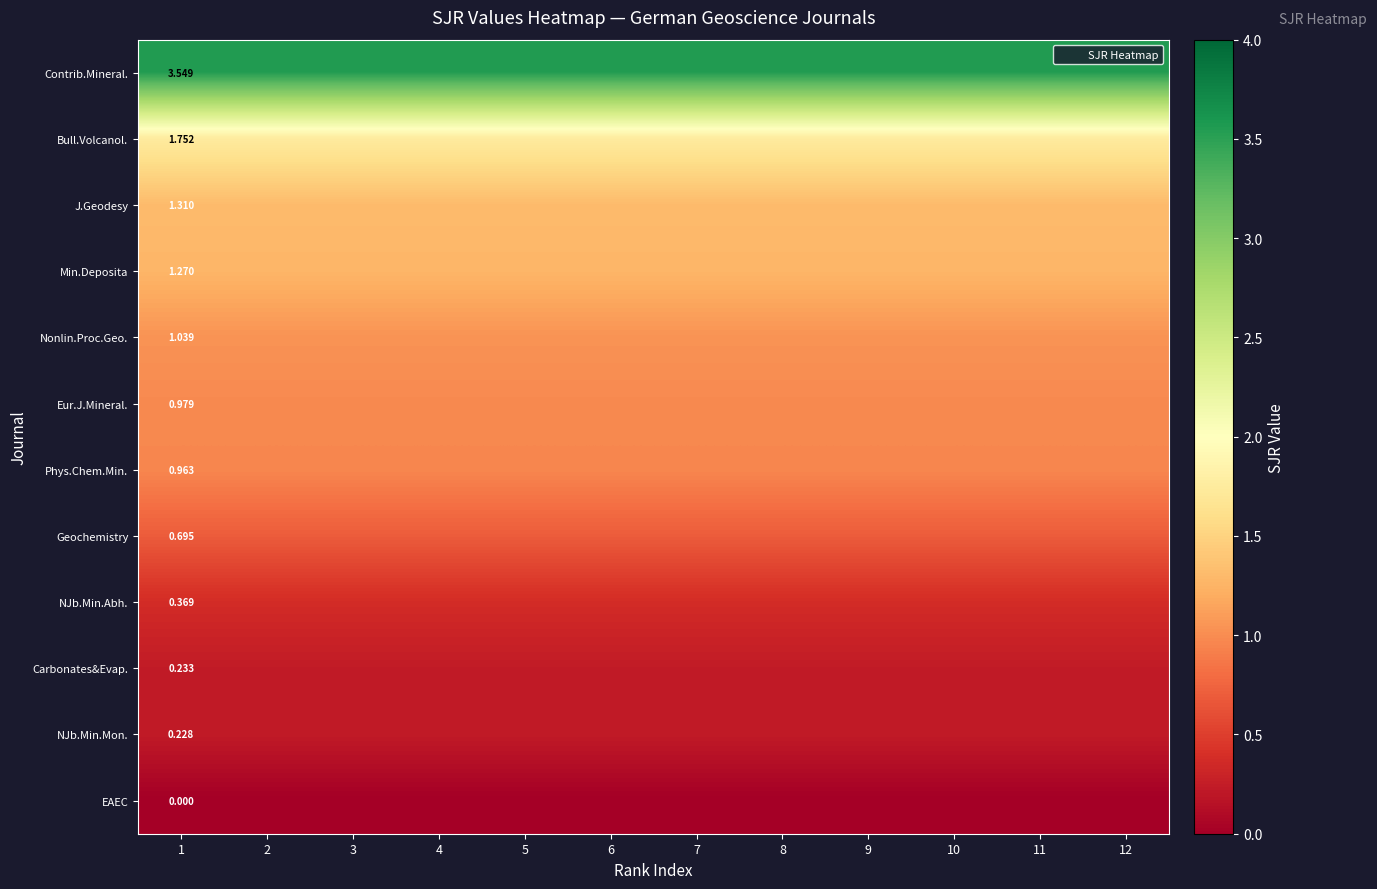

List the series in order of their peak value, highest first.

Contrib.Mineral., Bull.Volcanol., J.Geodesy, Min.Deposita, Nonlin.Proc.Geo., Eur.J.Mineral., Phys.Chem.Min., Geochemistry, NJb.Min.Abh., Carbonates&Evap., NJb.Min.Mon., EAEC